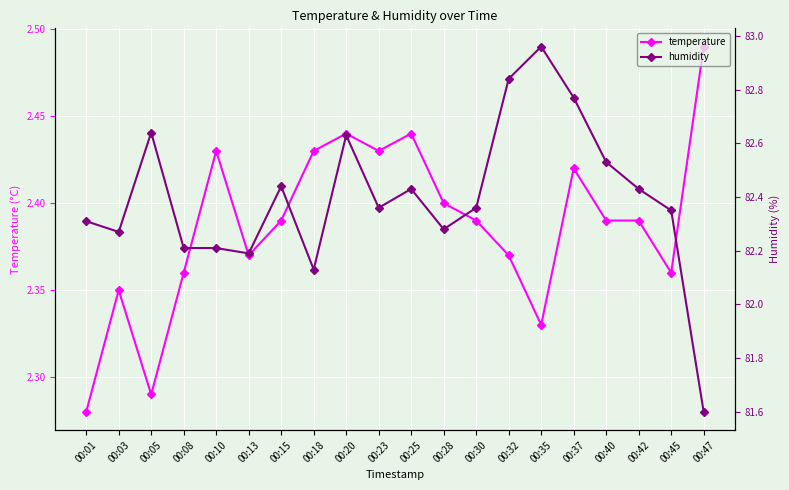

The humidity series shows 109.5 at 00:37. True or false?

False